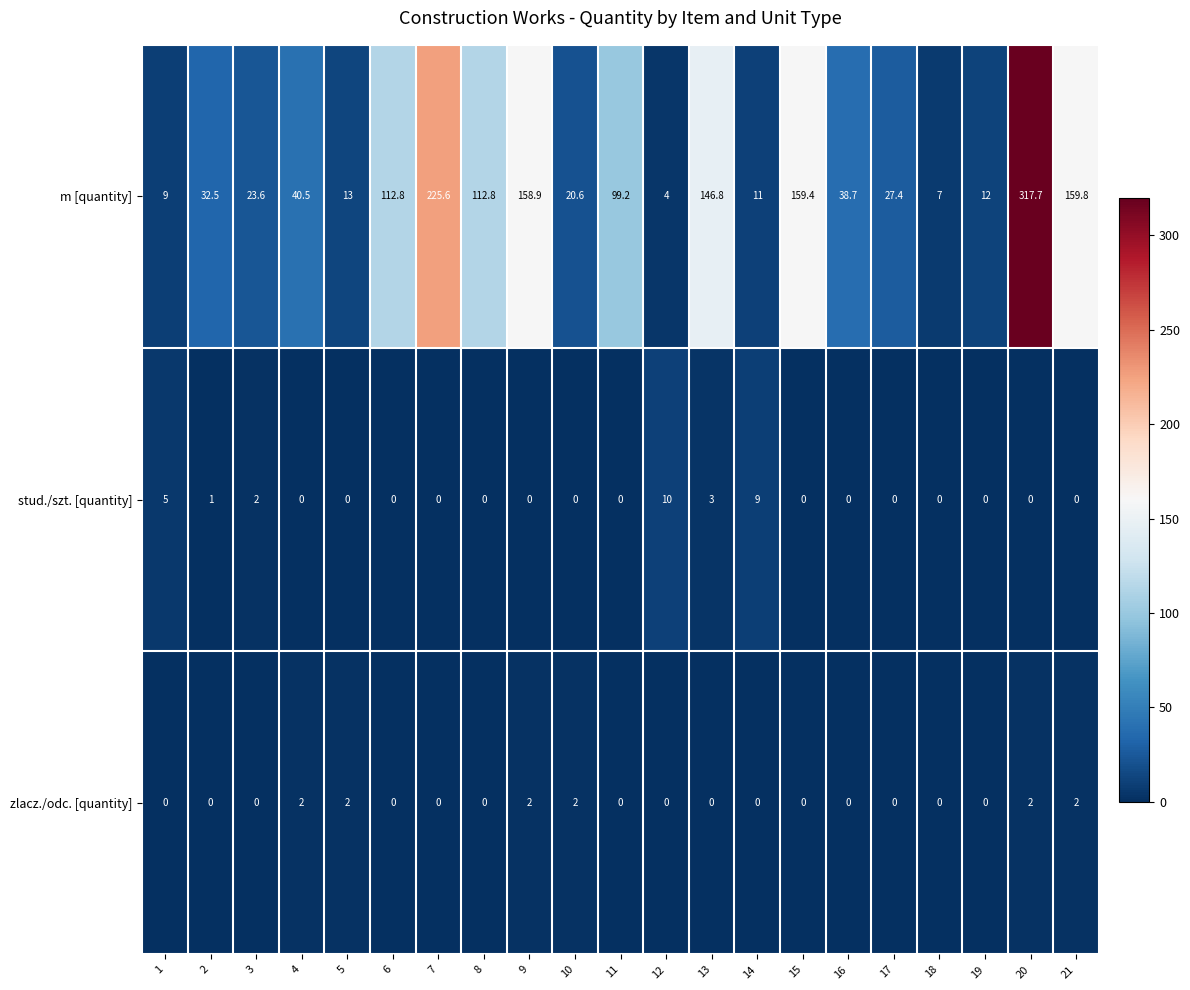

At which category does the chart reach its peak across all series?

20